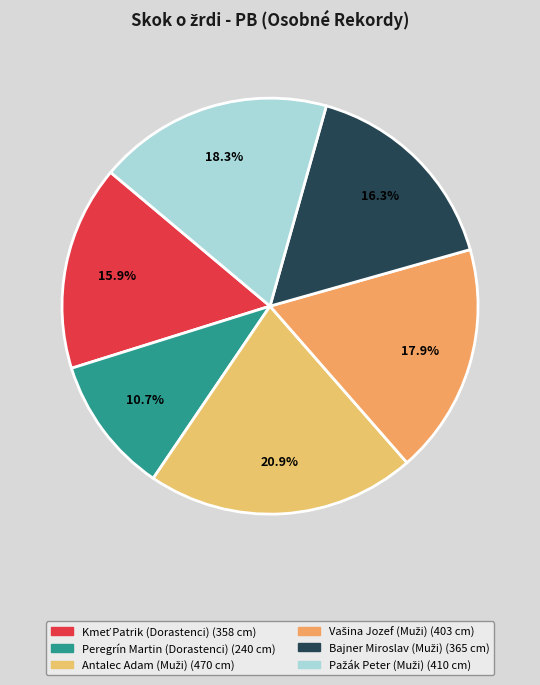

How many segments does this pie chart have?

6